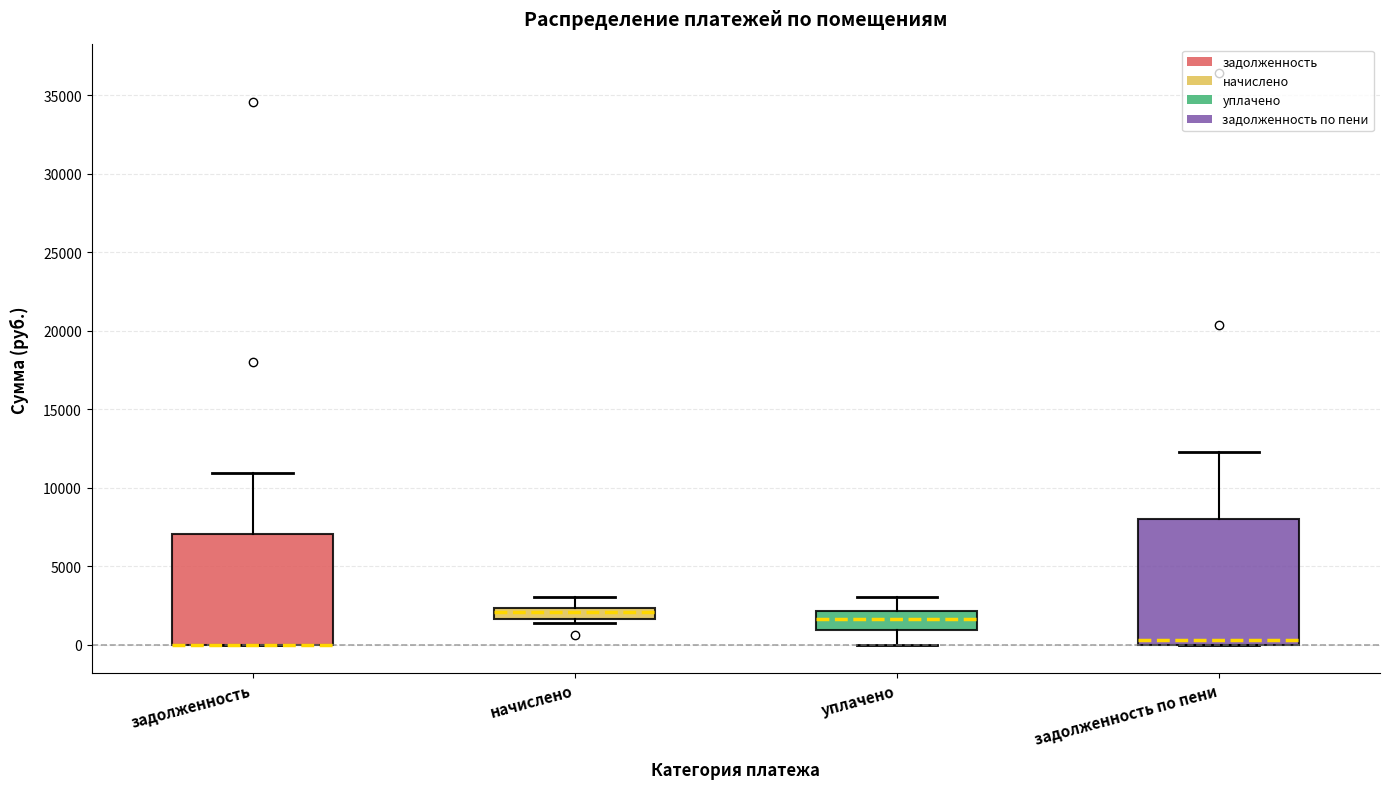

Comparing the boxes themselves (not the whiskers), which one is the tallest?

задолженность по пени